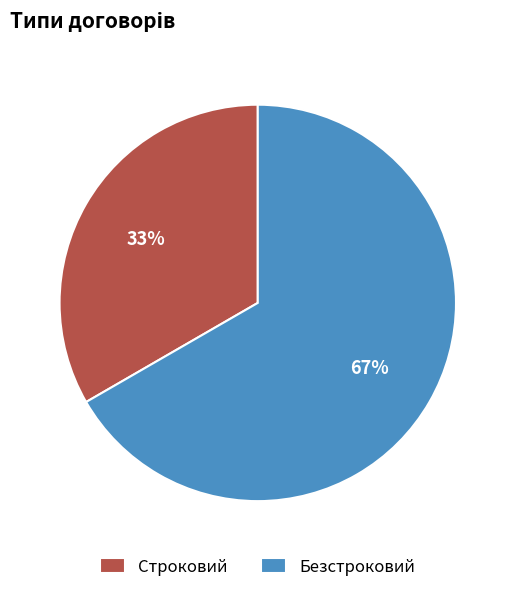

Which slice is the smallest?

Строковий